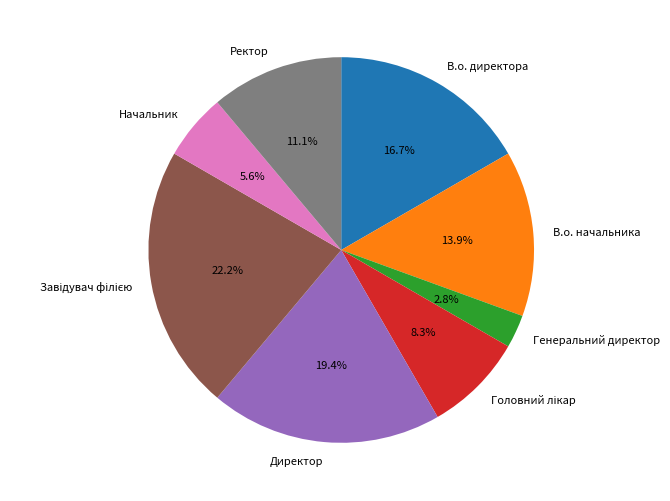

To the nearest percent, what is the difference between the largest and smallest slice percentages?

19%